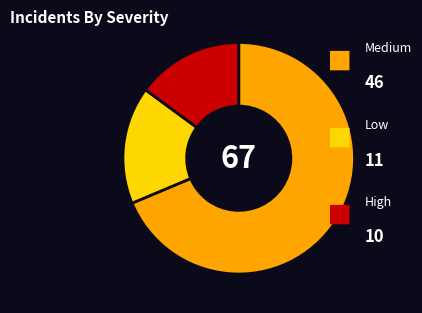

Does any single category account for the majority?

Yes